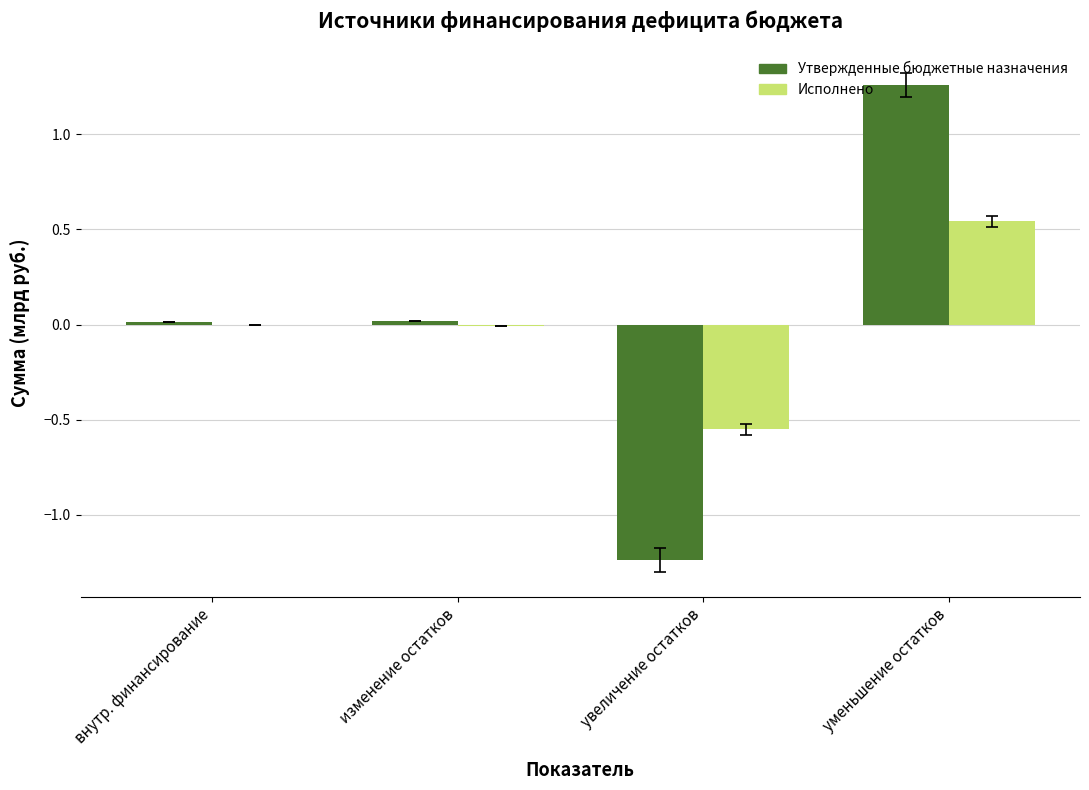

How many categories are shown in the chart?

4